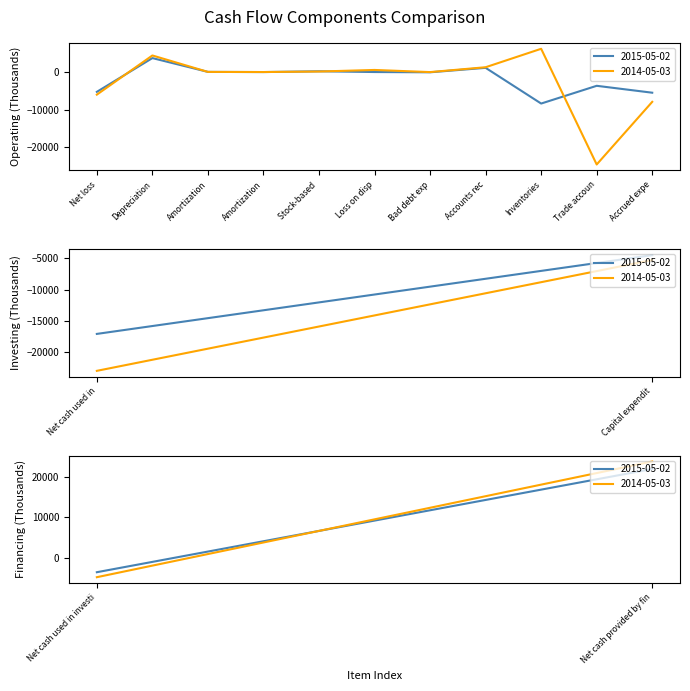

Count the number of data series in this chart.

2